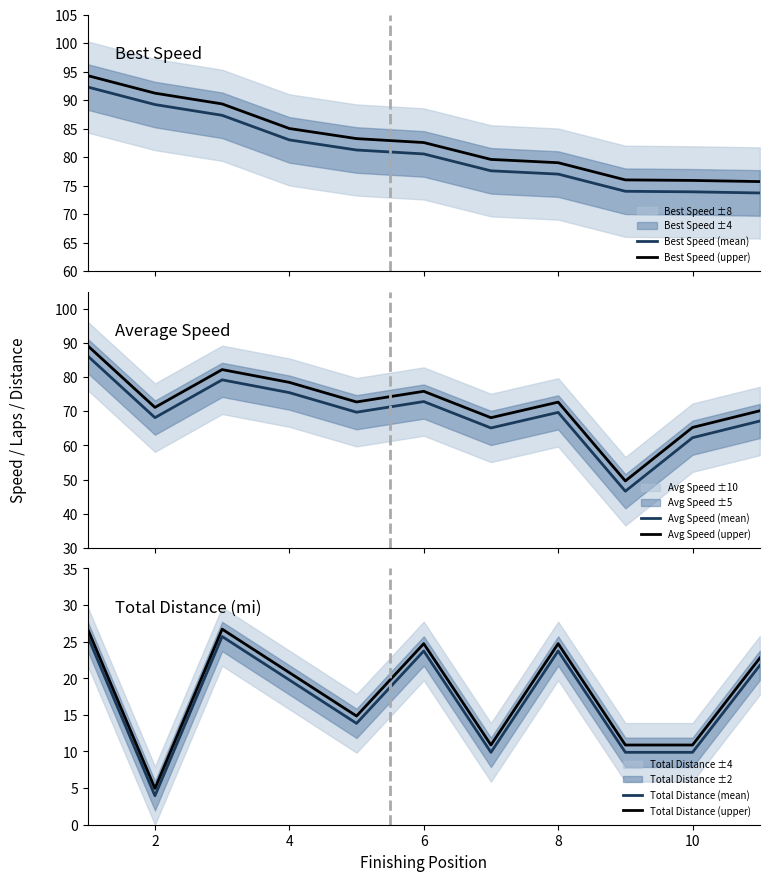

What is the maximum value shown in the chart?

94.3